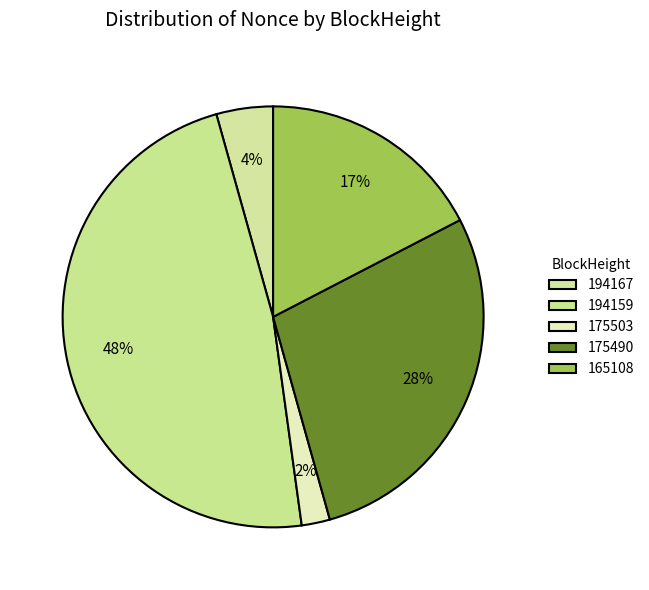

Count the number of slices in the pie.

5